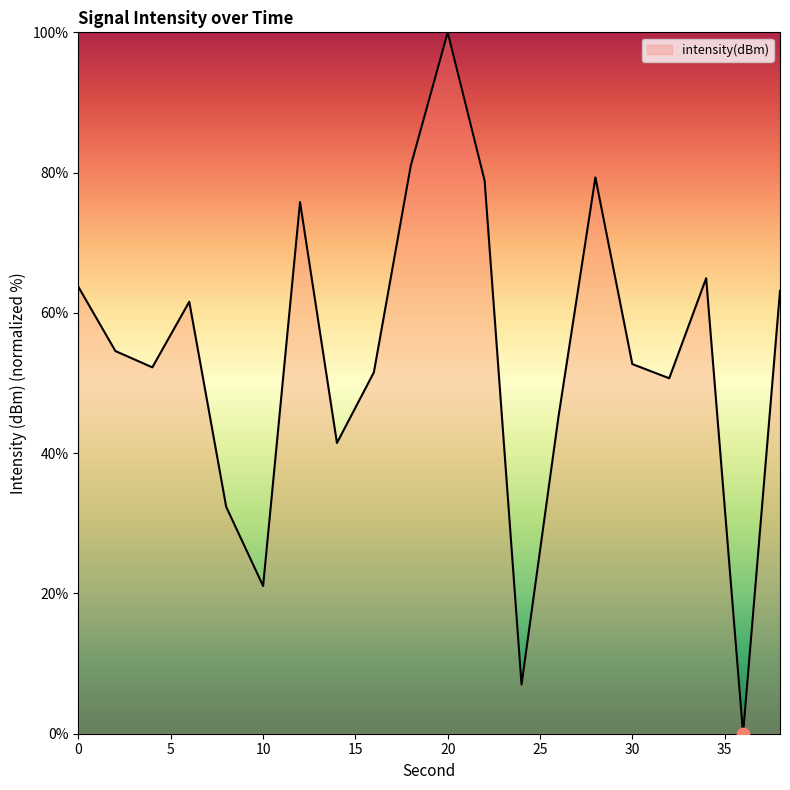

What is the maximum value shown in the chart?

100.0